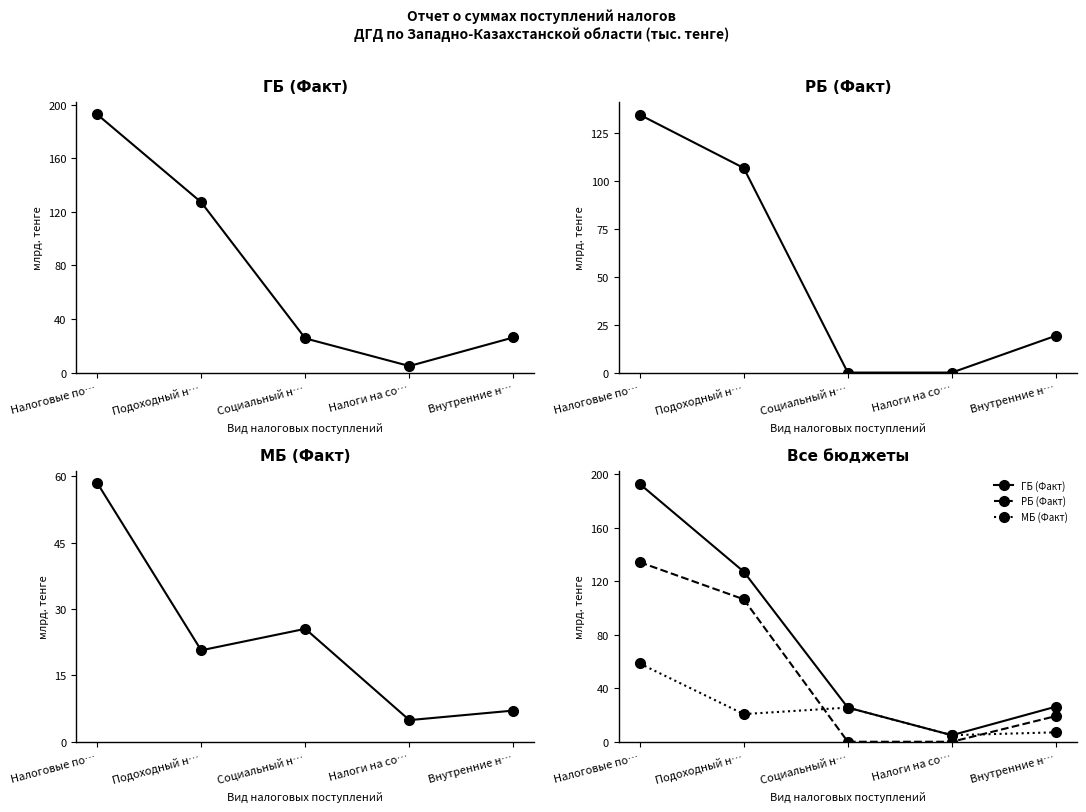

Is it true that МБ (Факт) equals 16.0 at Социальный н…?

False